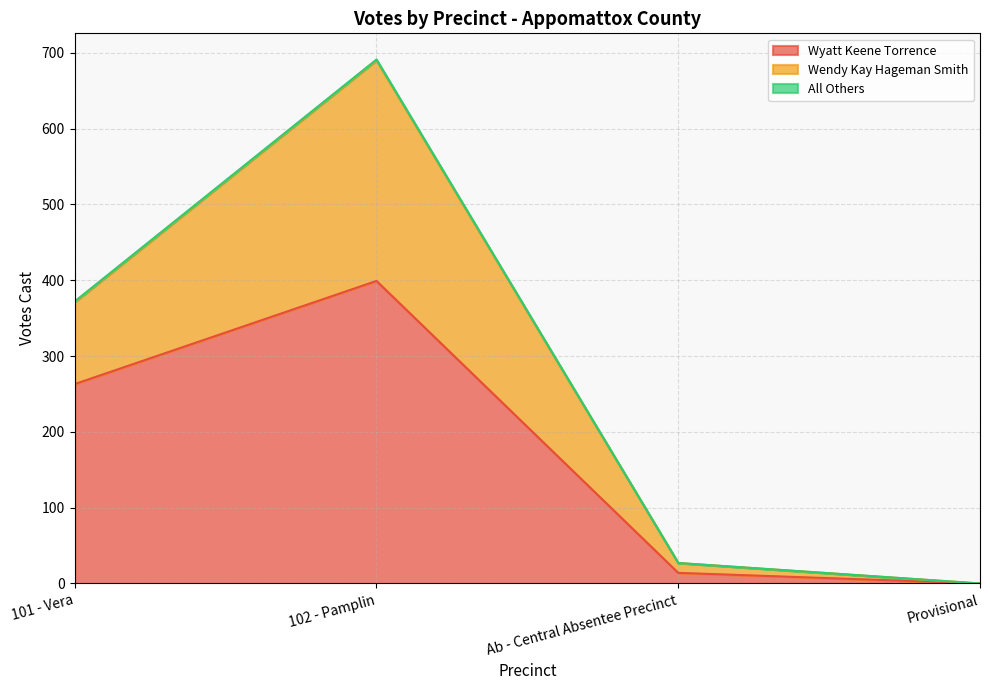

What is the difference between the second highest and minimum values in the Wyatt Keene Torrence series?

263